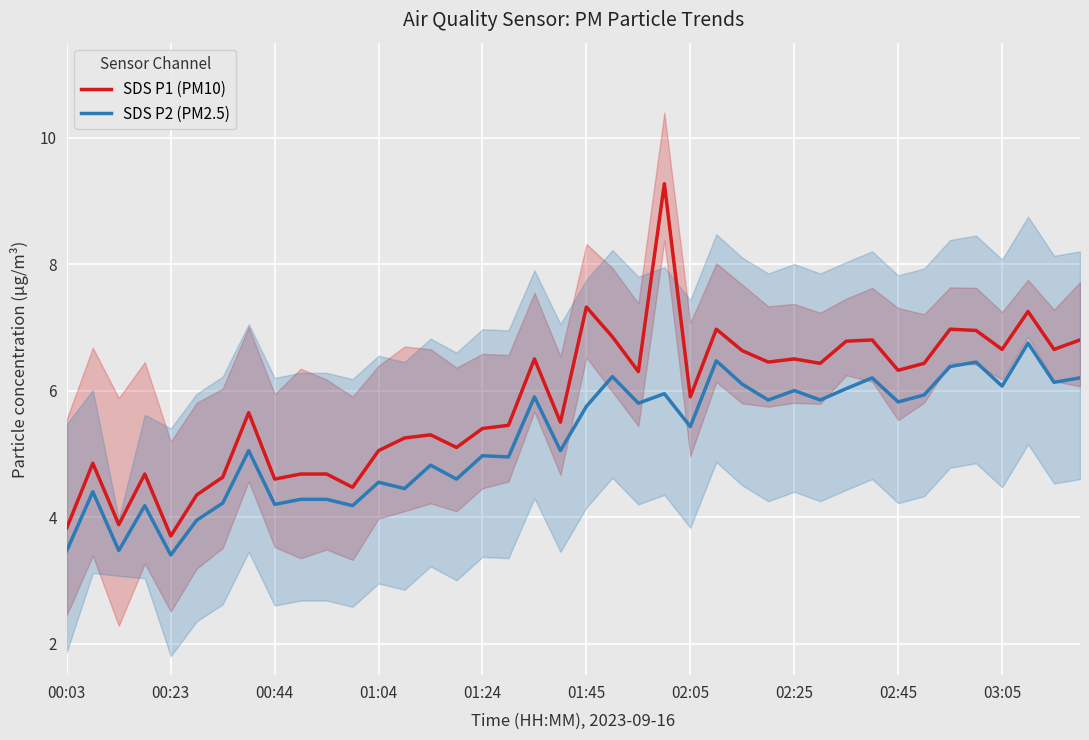

Reading right to left, list all the values displayed in this chart.

SDS P1 (PM10): 6.8	6.7	7.2	6.7	7.0	7.0	6.4	6.3	6.8	6.8	6.4	6.5	6.5	6.6	7.0	5.9	9.3	6.3	6.8	7.3	5.5	6.5	5.5	5.4	5.1	5.3	5.2	5.0	4.5	4.7	4.7	4.6	5.7	4.6	4.3	3.7	4.7	3.9	4.8	3.8
SDS P2 (PM2.5): 6.2	6.1	6.8	6.1	6.5	6.4	5.9	5.8	6.2	6.0	5.8	6.0	5.8	6.1	6.5	5.4	6.0	5.8	6.2	5.8	5.0	5.9	5.0	5.0	4.6	4.8	4.5	4.5	4.2	4.3	4.3	4.2	5.0	4.2	4.0	3.4	4.2	3.5	4.4	3.5